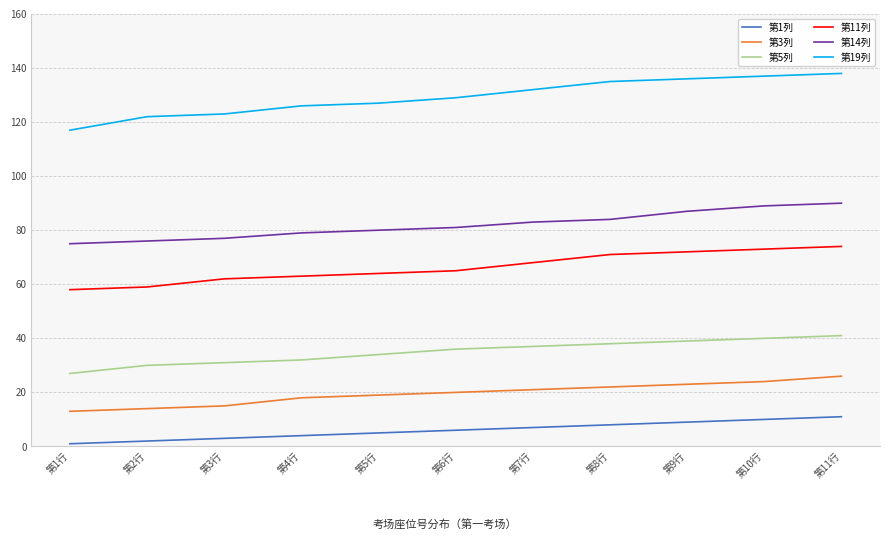

Which series has the largest total across all categories?

第19列